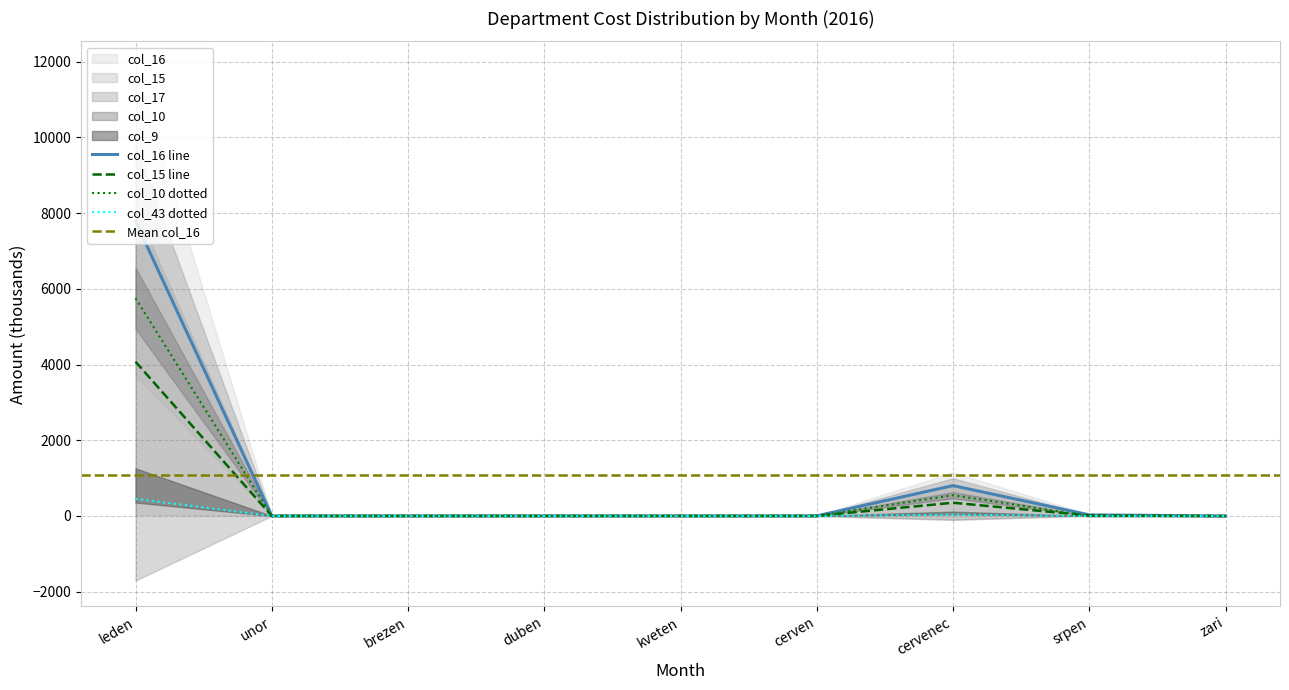

True or false: col_10 and col_15 cross at least once.

False